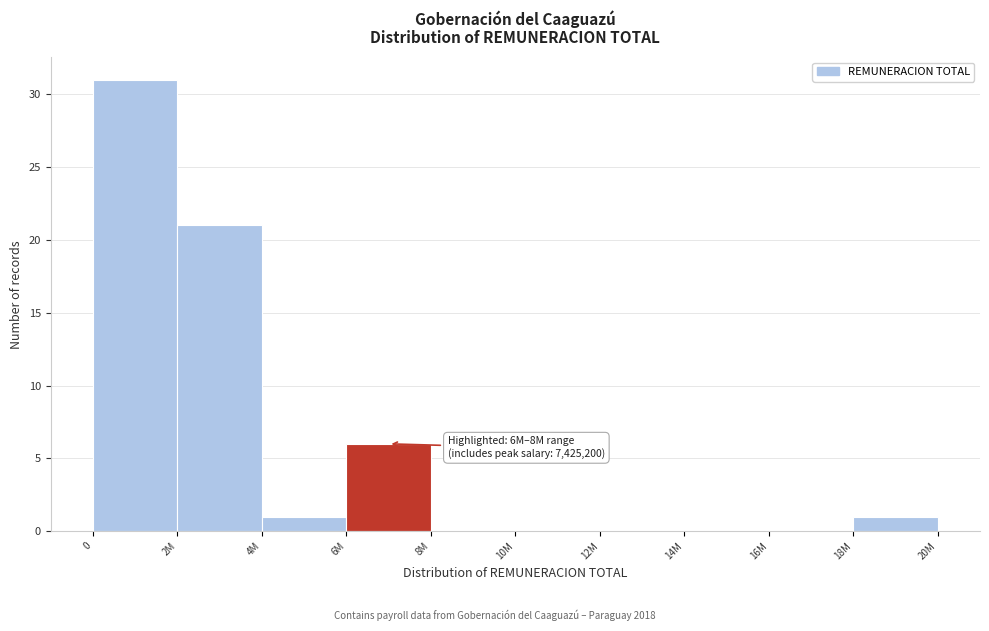

Reading left to right, what are all the values shown in this chart?

0=31	2M=21	4M=1	6M=6	8M=0	10M=0	12M=0	14M=0	16M=0	18M=1